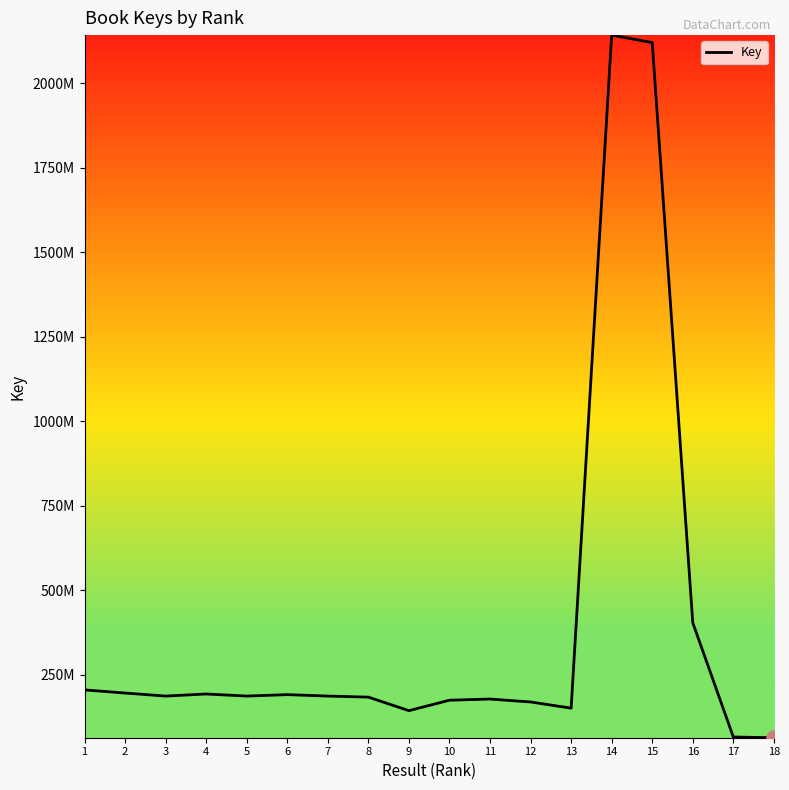

Approximately how many times larger is the value at 2 compared to 4?

1.0